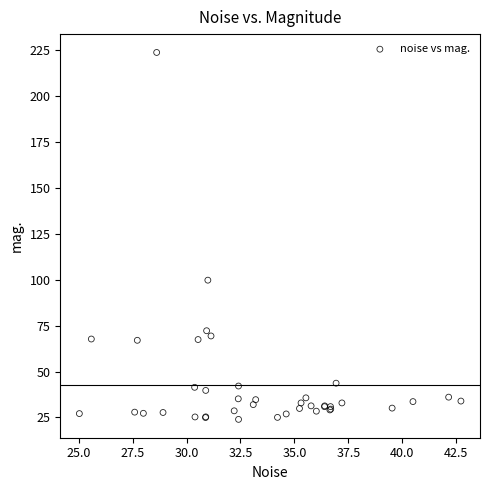

What Y value in the scatter plot is closest to 123?

99.8